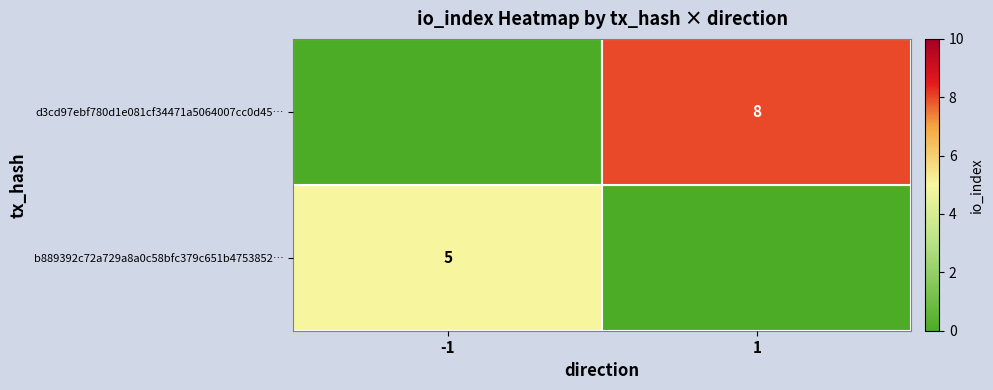

The value of b889392c72a729a8a0c58bfc379c651b4753852… at -1 is 0.9. True or false?

False